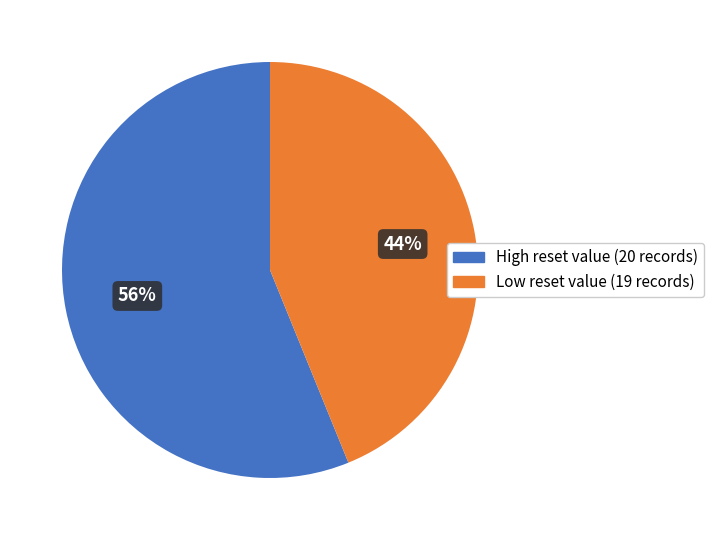

Does any single category account for the majority?

Yes